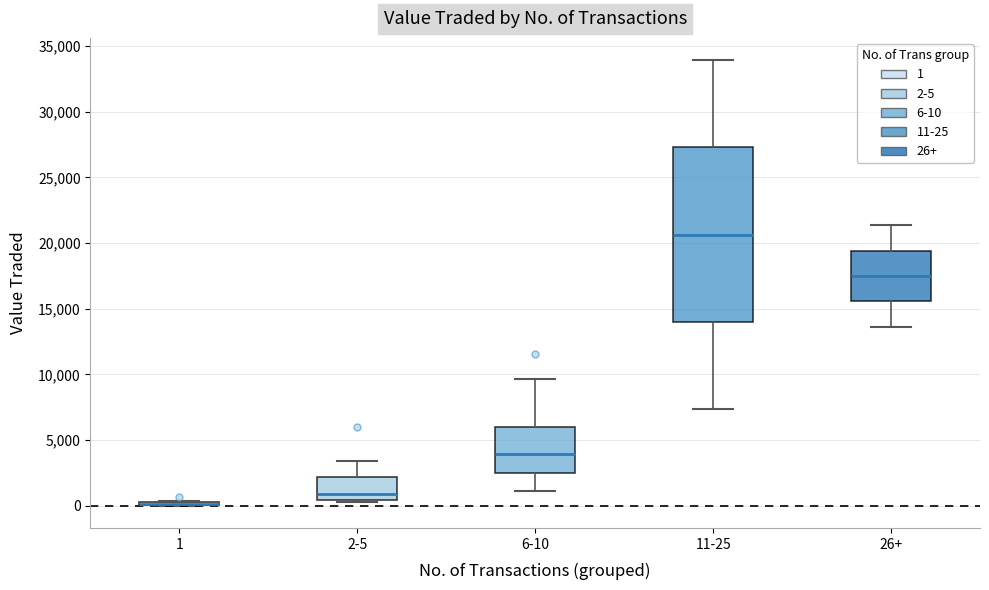

Where is the lower edge of the box for 1 on the y-axis? The values are not printed on the chart, so give them approximately, as read against the axis.

0